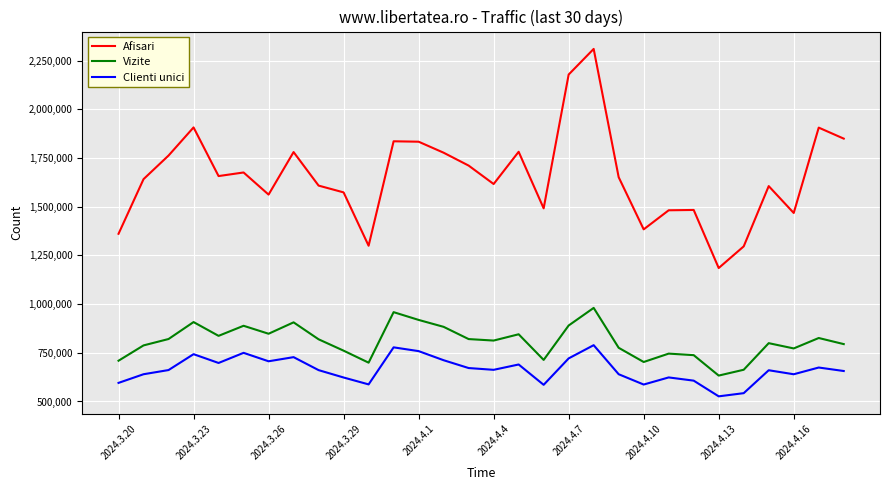

Which series has the largest total across all categories?

Afisari